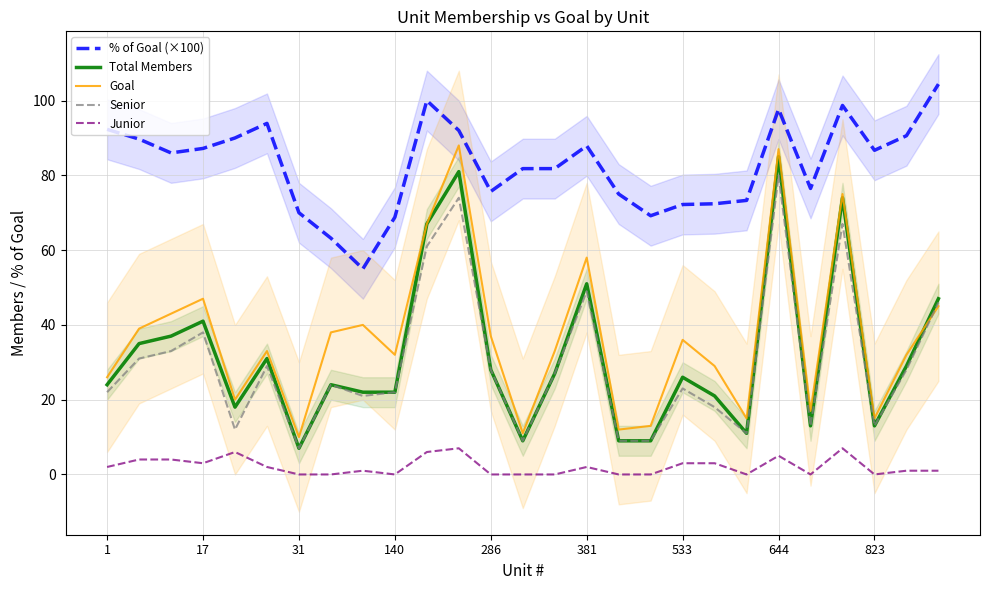

What is the value of the Goal point at the 17th from the left?

12.0